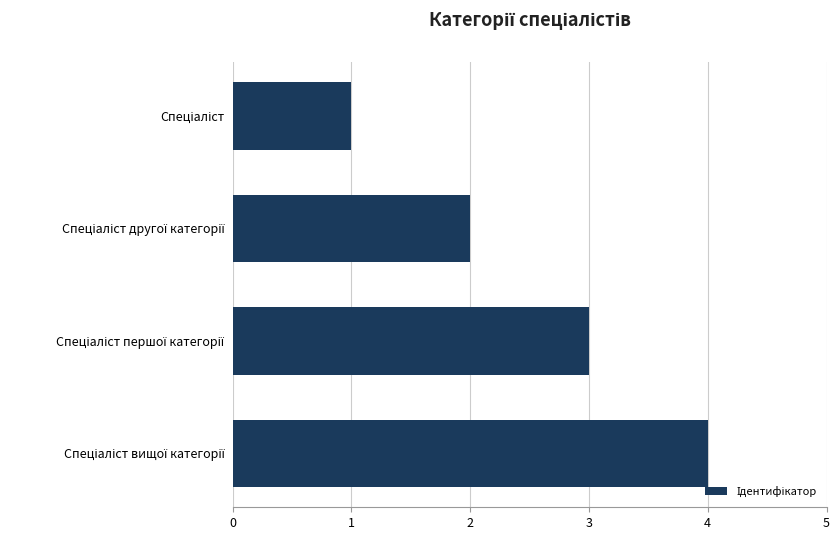

What is the sum of all values?

10